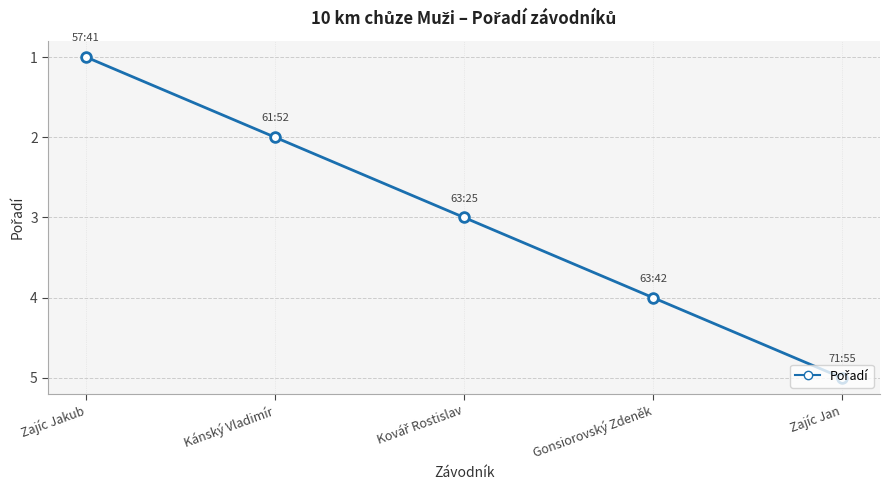

True or false: the data has more than 2 interior local peaks.

False